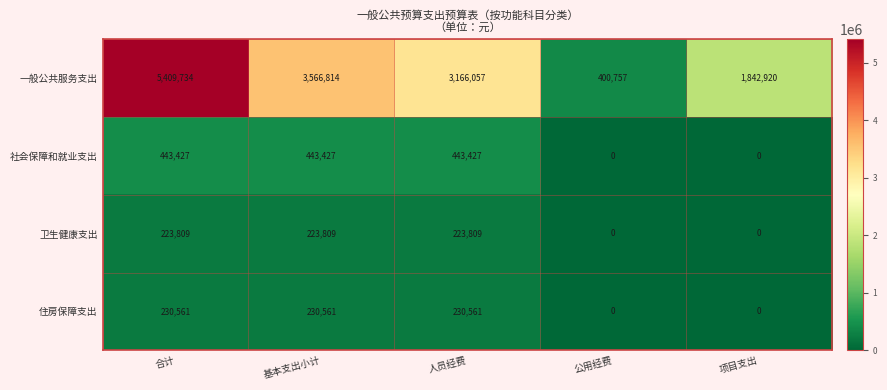

How many 住房保障支出 values are between 0 and 230561?

5